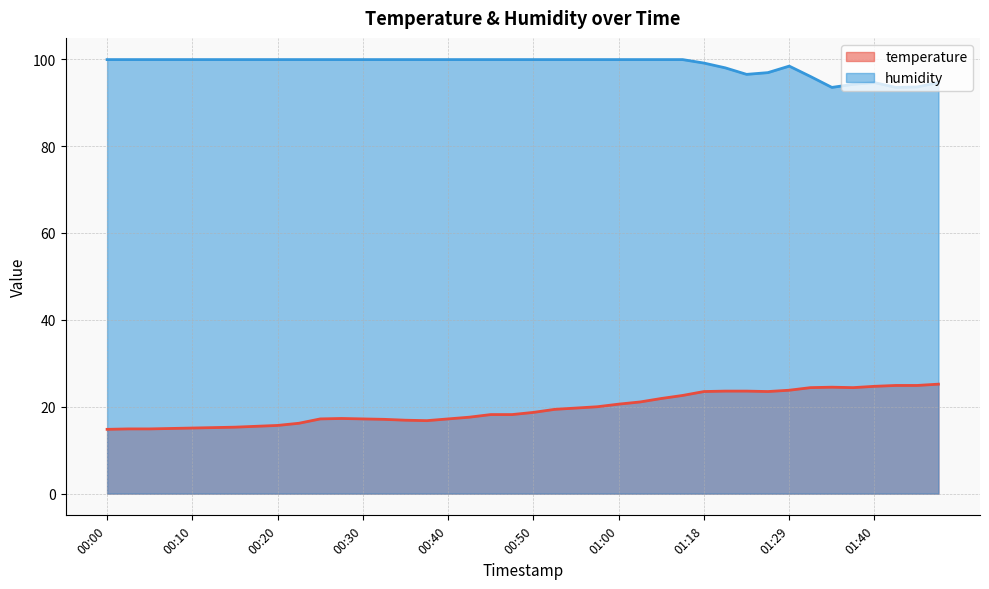

What is the difference between the maximum and minimum values in the temperature series?

10.4